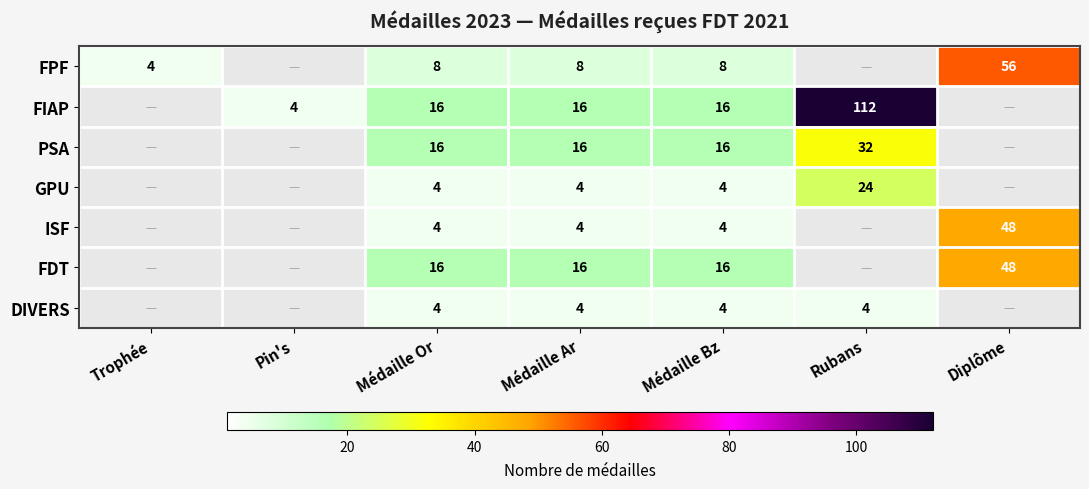

The value of GPU at Médaille Ar is 3. True or false?

False